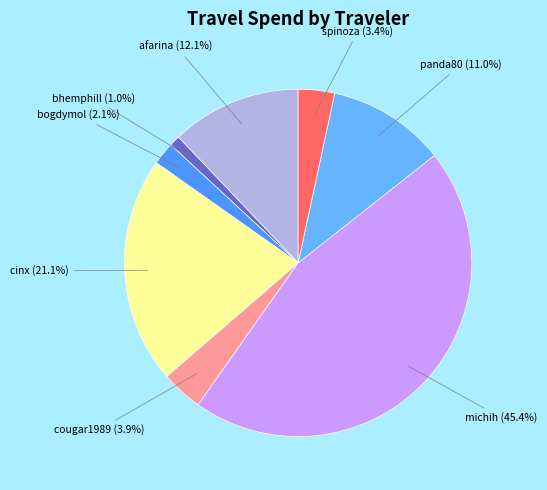

Count the number of slices in the pie.

8